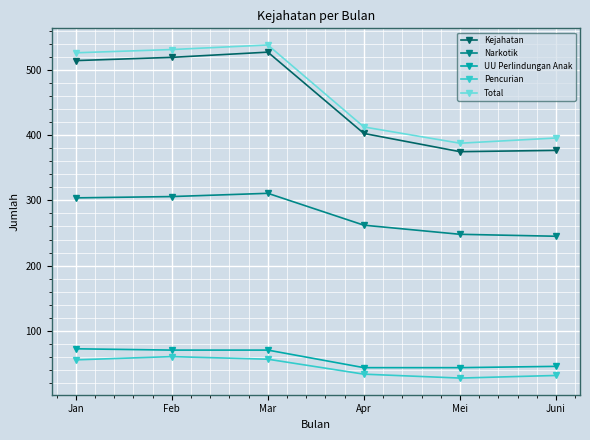

What is the maximum value for Kejahatan?

528